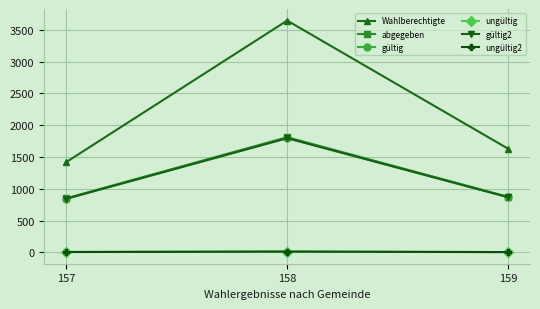

Does the chart display data point markers on the line(s)?

Yes